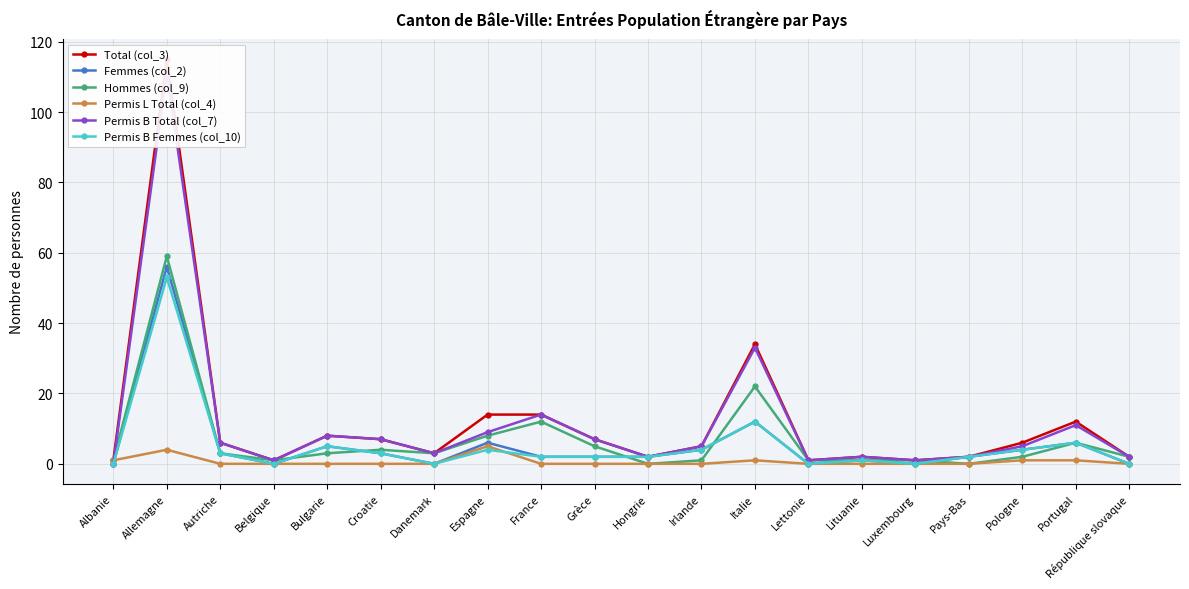

Reading left to right, what are all the values shown in this chart?

Total (col_3): 1	115	6	1	8	7	3	14	14	7	2	5	34	1	2	1	2	6	12	2
Femmes (col_2): 0	56	3	0	5	3	0	6	2	2	2	4	12	0	1	0	2	4	6	0
Hommes (col_9): 1	59	3	1	3	4	3	8	12	5	0	1	22	1	1	1	0	2	6	2
Permis L Total (col_4): 1	4	0	0	0	0	0	5	0	0	0	0	1	0	0	0	0	1	1	0
Permis B Total (col_7): 0	111	6	1	8	7	3	9	14	7	2	5	33	1	2	1	2	5	11	2
Permis B Femmes (col_10): 0	53	3	0	5	3	0	4	2	2	2	4	12	0	1	0	2	4	6	0